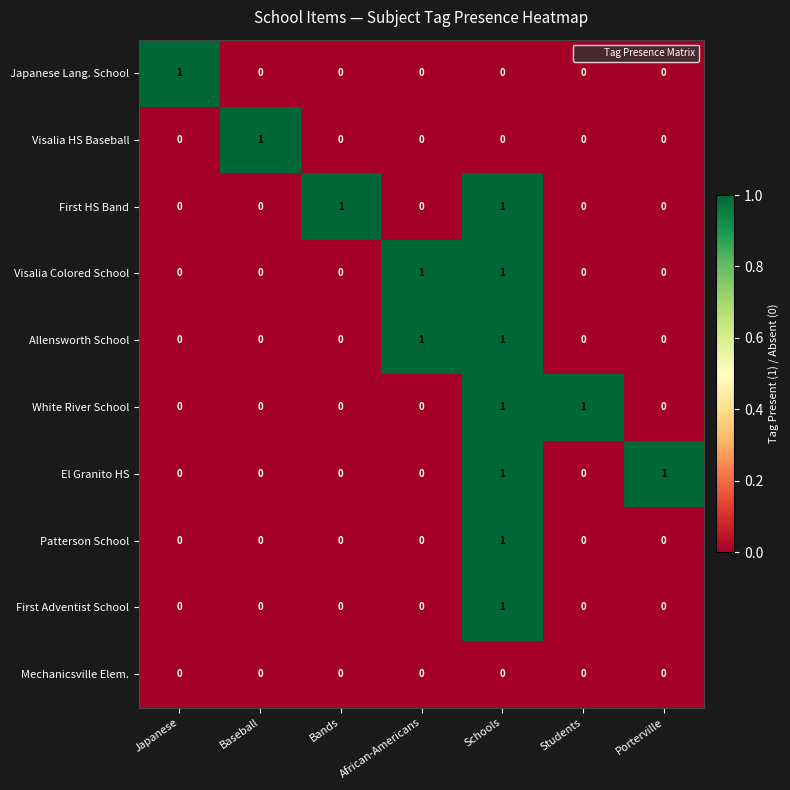

The El Granito HS series shows 1 at Schools. True or false?

True